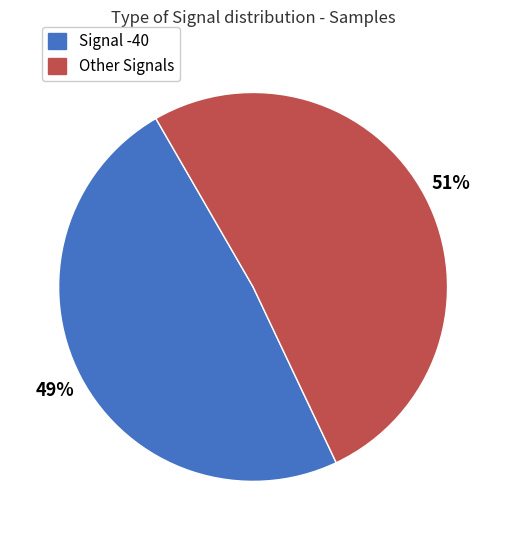

Is there a majority slice in this chart?

Yes